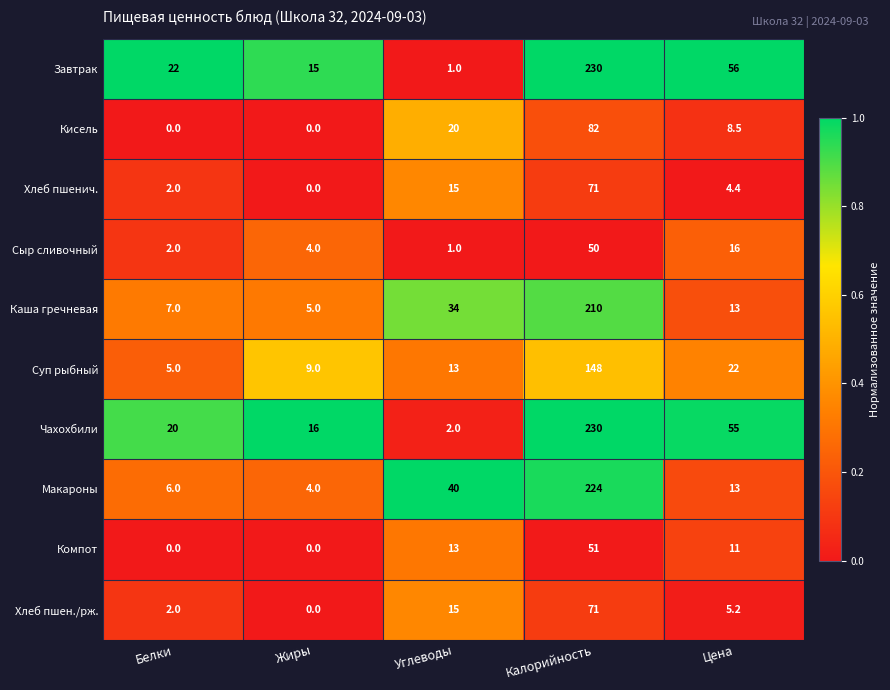

What is the difference between the maximum and minimum values in the Макароны series?

220.0